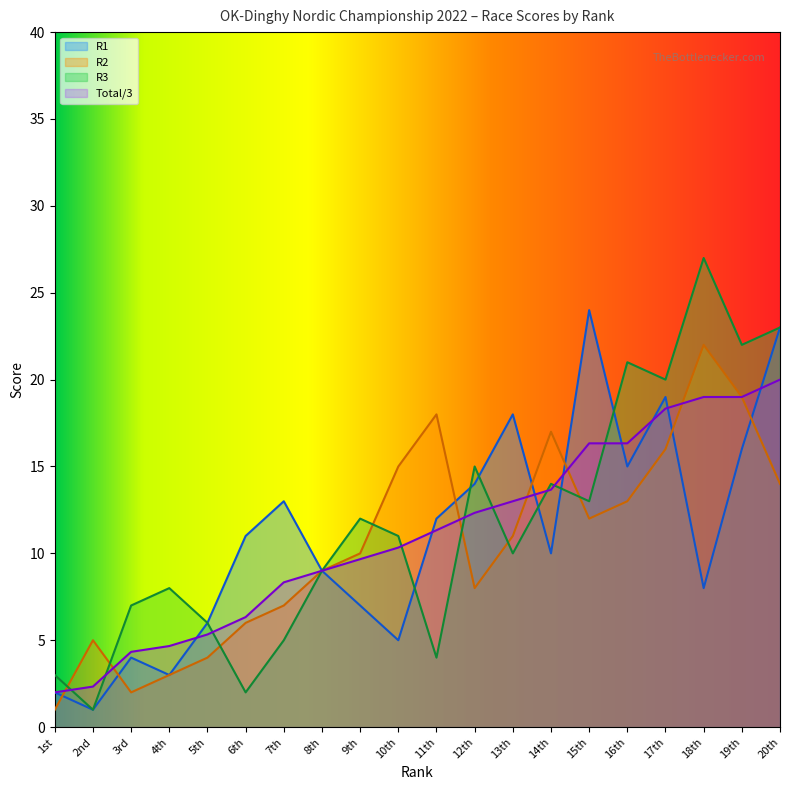

True or false: Total and R3 intersect in this chart.

True